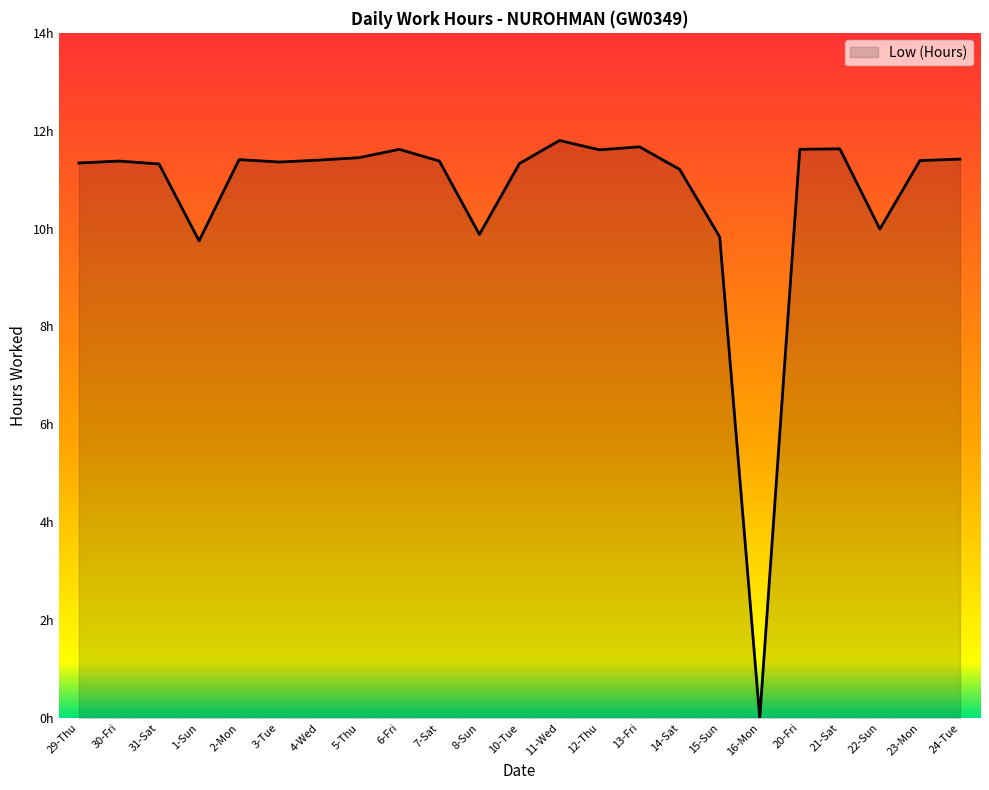

Read the value at 22-Sun.

10.0